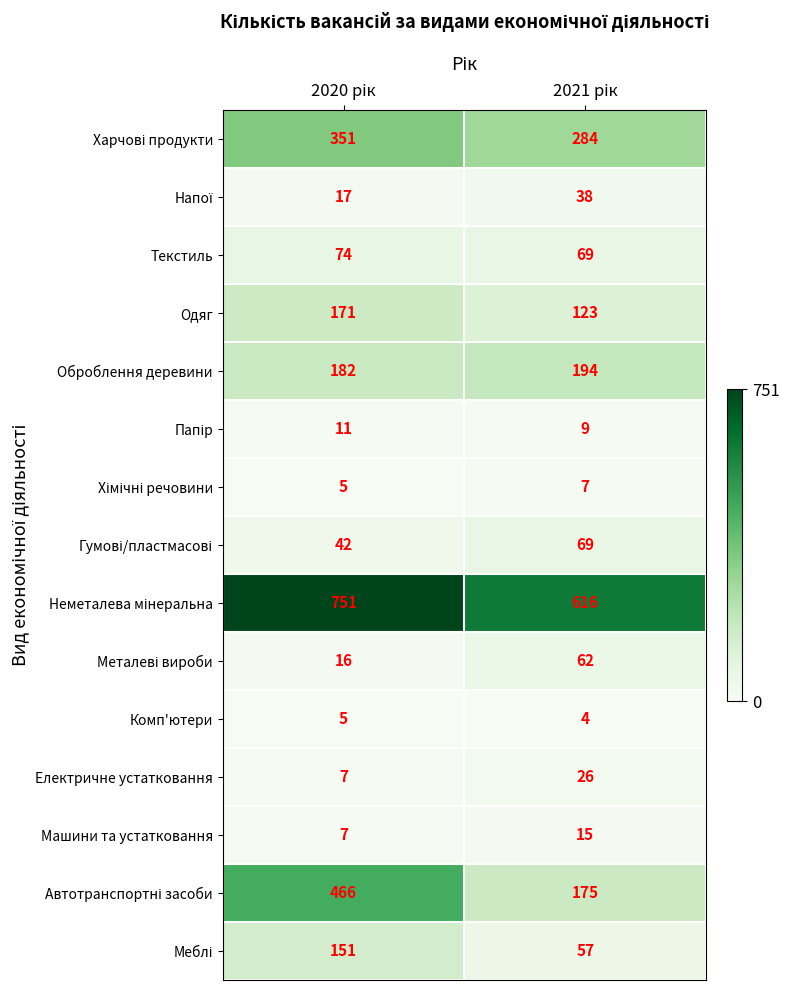

What is the difference between the maximum and minimum values in the Текстиль series?

5